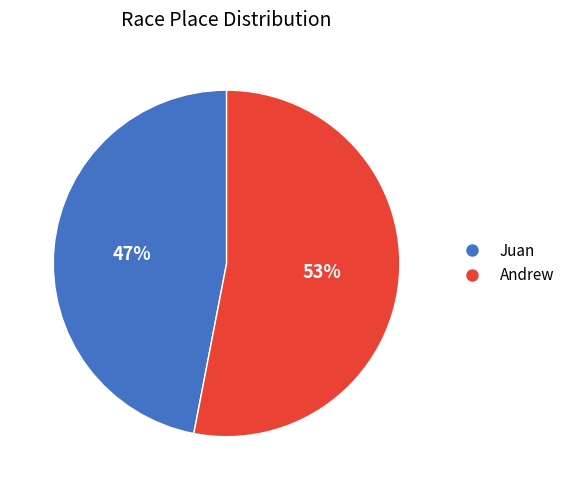

Rank the categories by value from lowest to highest.

Juan, Andrew